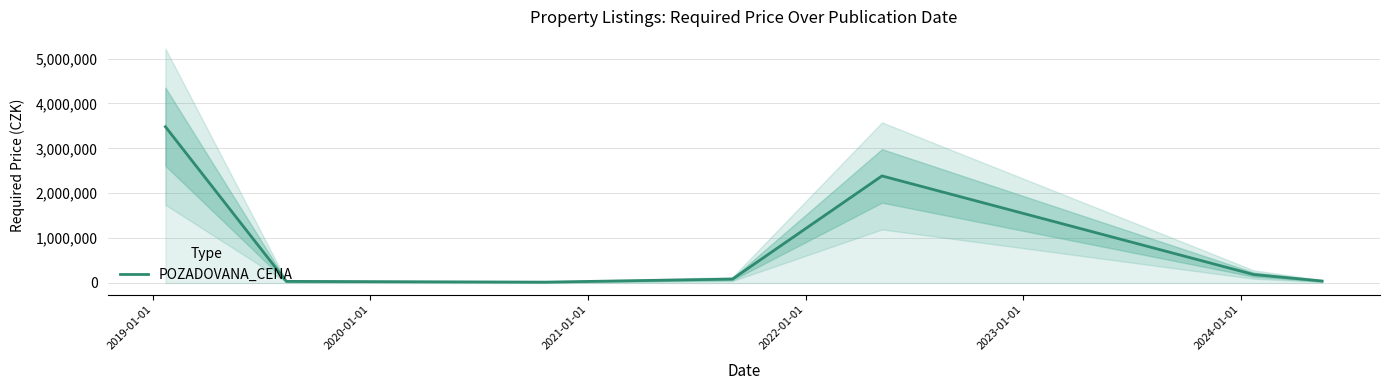

How many points are lower than both their immediate neighbors (excluding endpoints)?

1